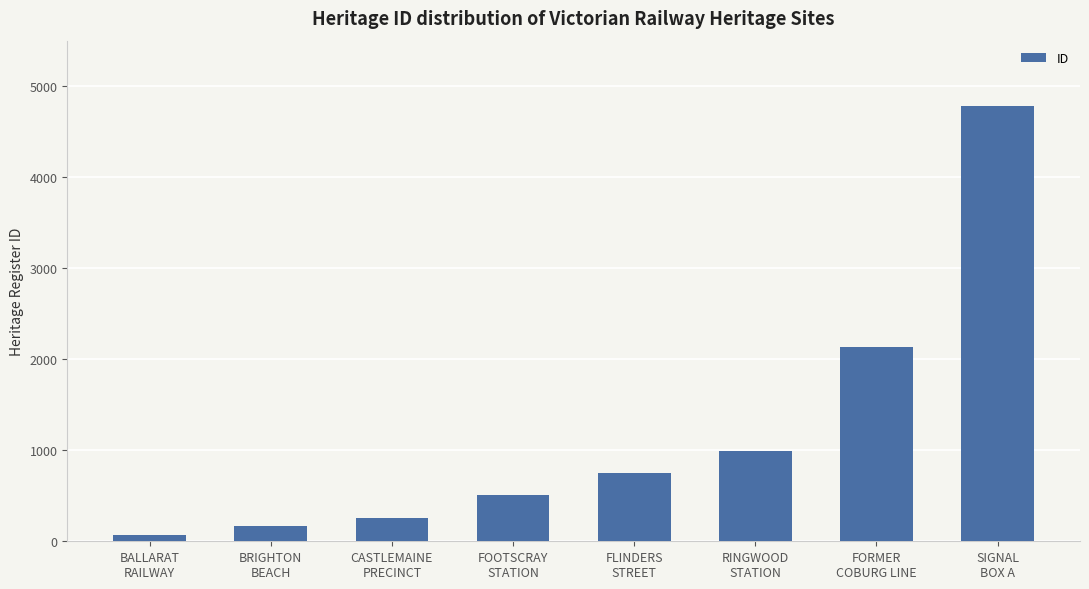

List the labels in order of value, smallest first.

BALLARAT
RAILWAY, BRIGHTON
BEACH, CASTLEMAINE
PRECINCT, FOOTSCRAY
STATION, FLINDERS
STREET, RINGWOOD
STATION, FORMER
COBURG LINE, SIGNAL
BOX A